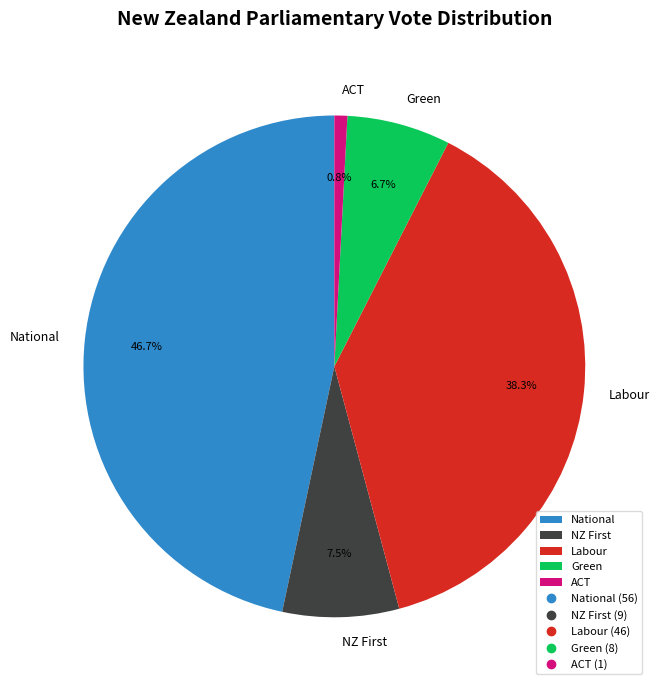

What is the total percentage of National and Labour?

85.0%